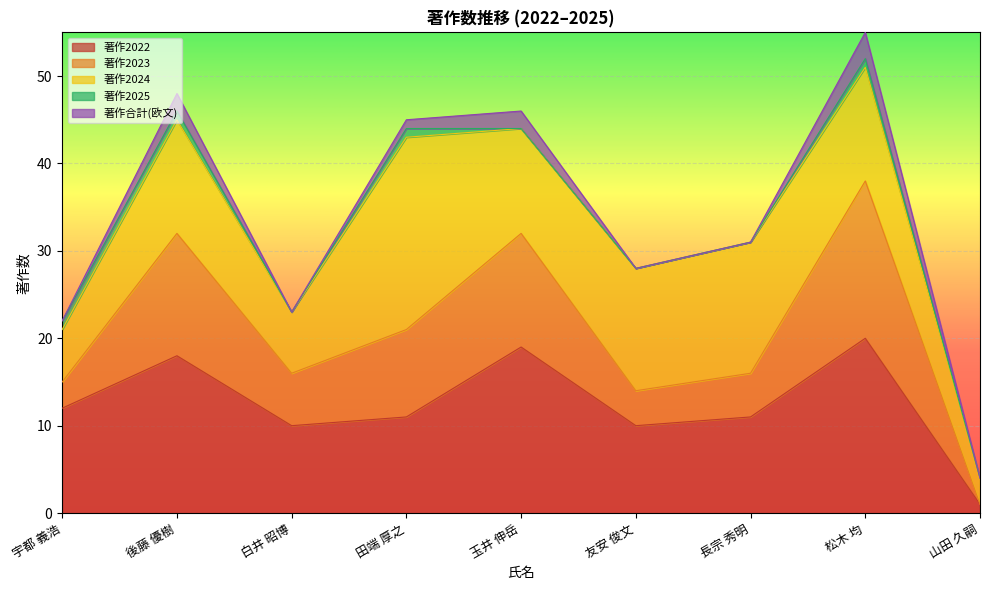

Reading left to right, transcribe all the data shown in this chart.

著作2022: 12	18	10	11	19	10	11	20	1
著作2023: 3	14	6	10	13	4	5	18	0
著作2024: 6	13	7	22	12	14	15	13	3
著作2025: 1	1	0	1	0	0	0	1	0
著作合計: 22	46	23	44	44	28	31	52	4
著作合計(欧文): 0	2	0	1	2	0	0	3	0